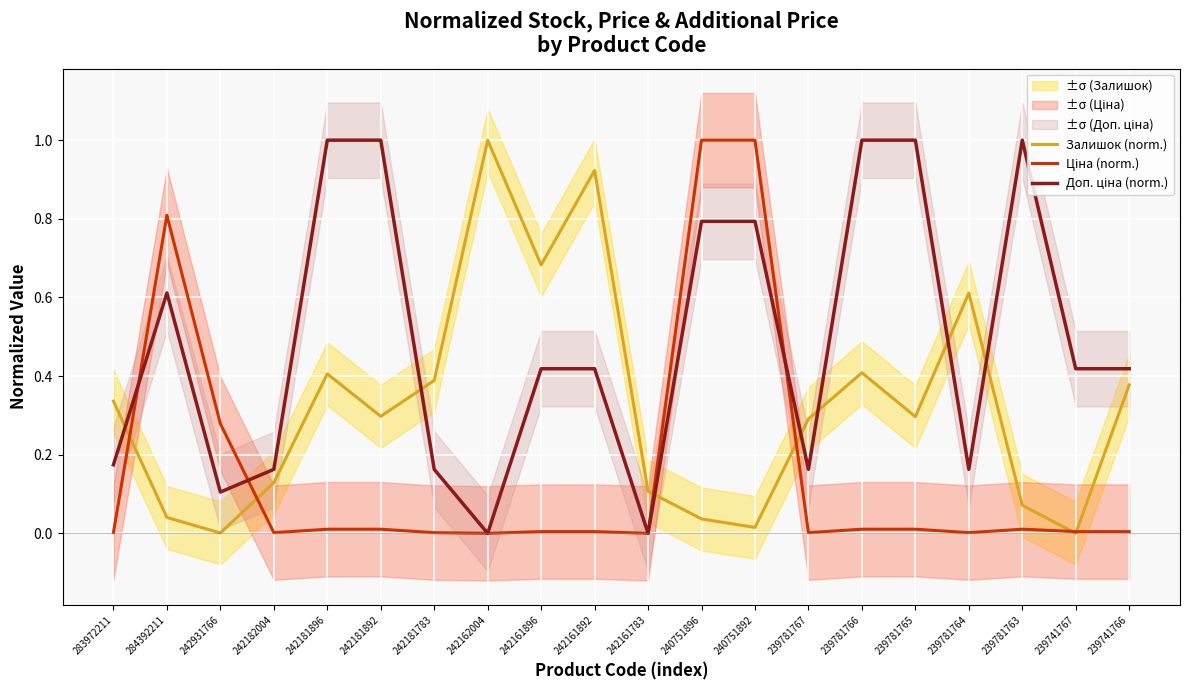

Which category has the highest value across all series?

242162004